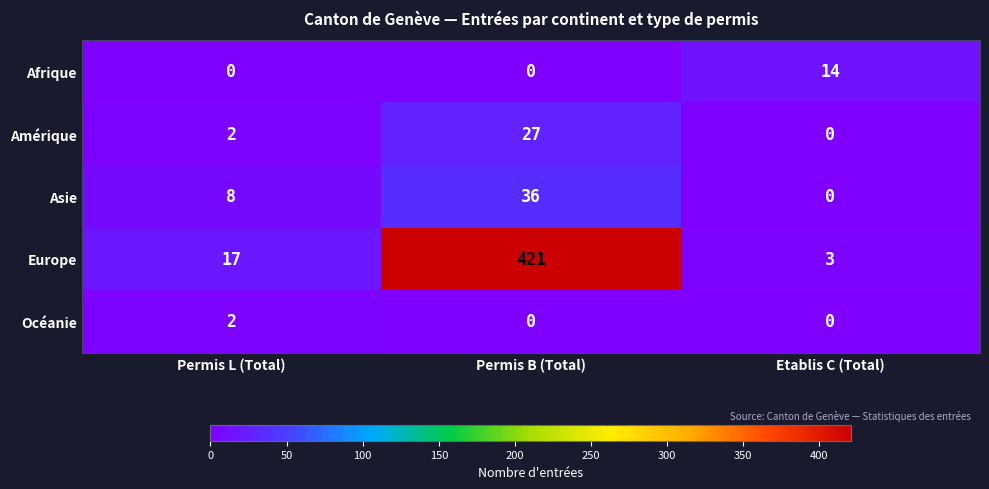

The value of Océanie at Permis B (Total) is 0. True or false?

True